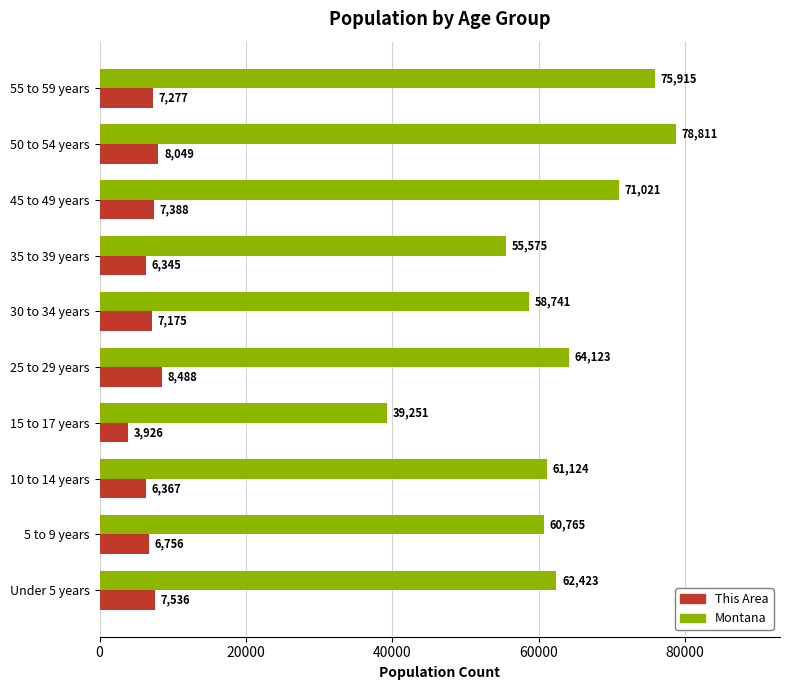

List the series in order of their overall mean, highest first.

Montana, This Area